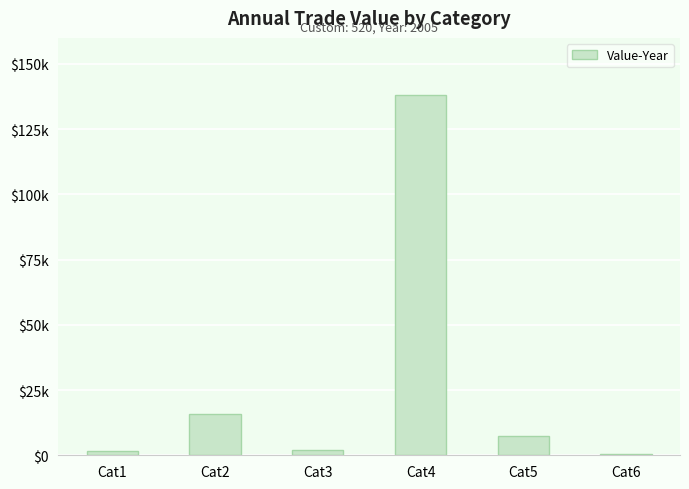

Rank the categories by value from lowest to highest.

Cat6, Cat1, Cat3, Cat5, Cat2, Cat4